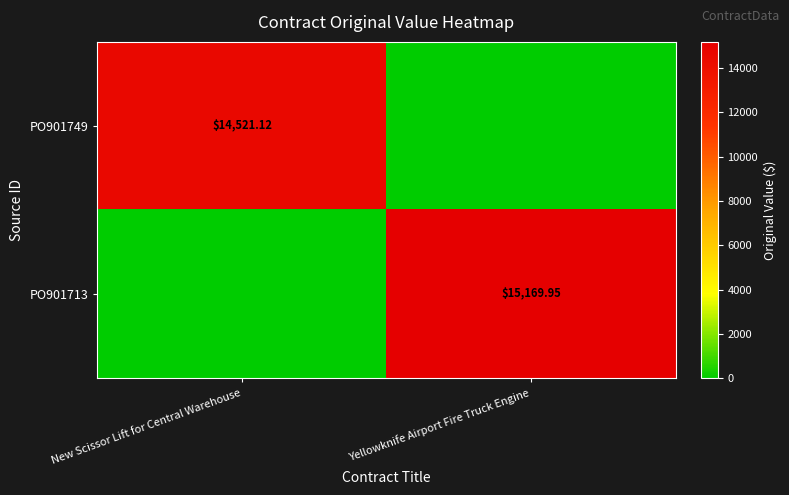

The value of PO901749 at New Scissor Lift for Central Warehouse is 7151.0. True or false?

False